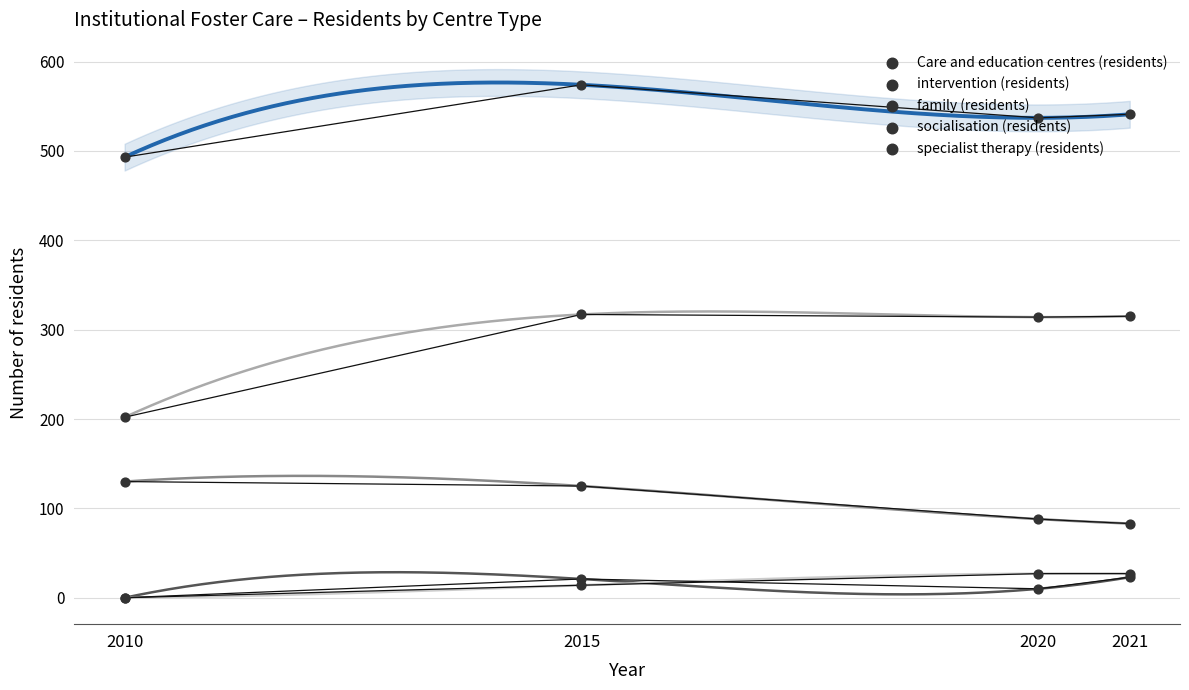

What are all the series names shown in the legend?

Care and education centres (residents), intervention (residents), family (residents), socialisation (residents), specialist therapy (residents)